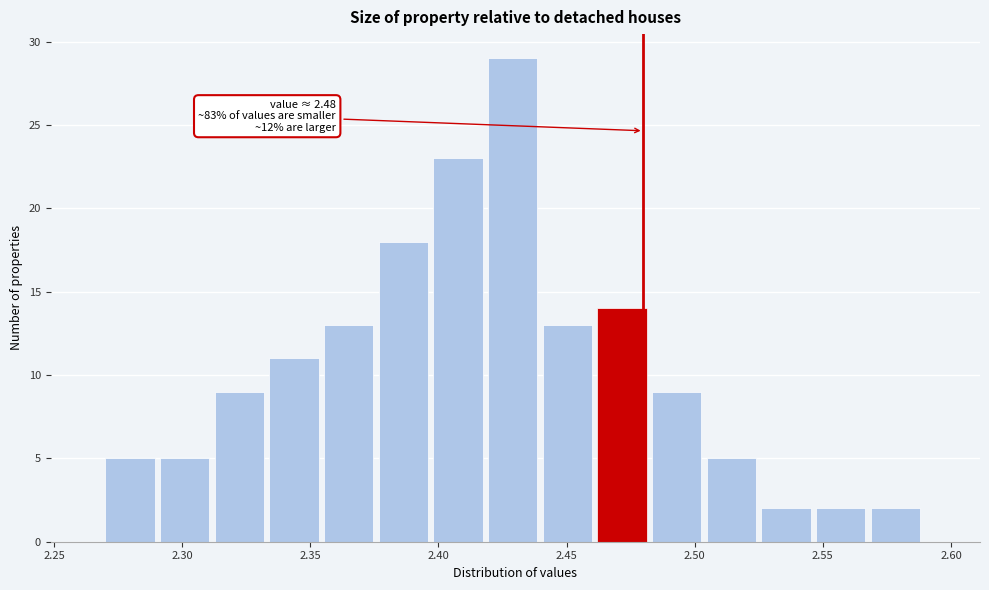

Over which range of the x-axis is the bar tallest?

2.420 to 2.440